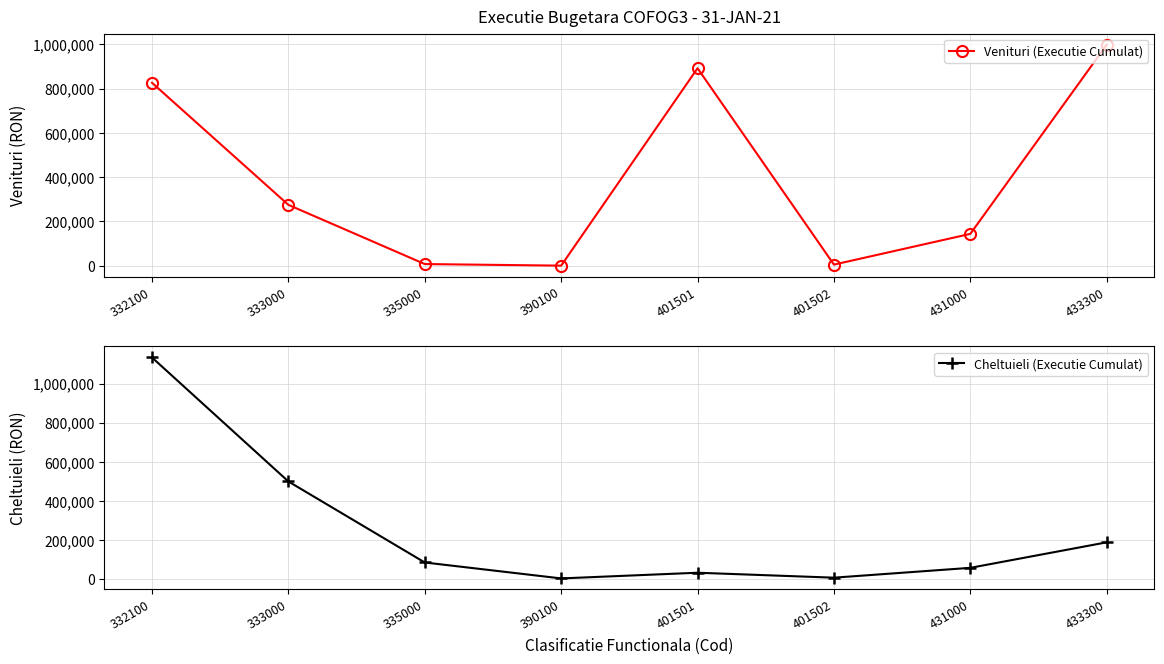

What are all the series names shown in the legend?

Venituri (Executie Cumulat), Cheltuieli (Executie Cumulat)